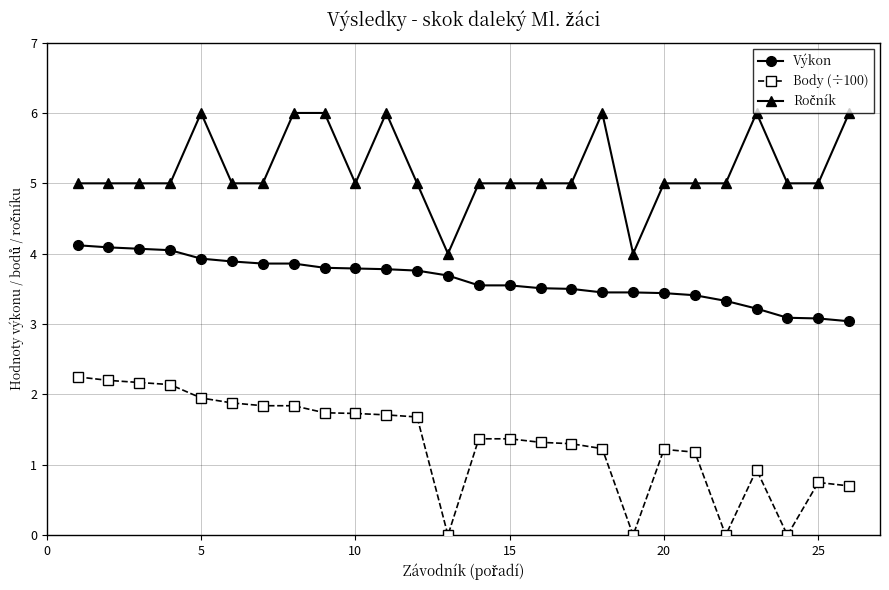

True or false: Výkon and Body (÷100) cross at least once.

False